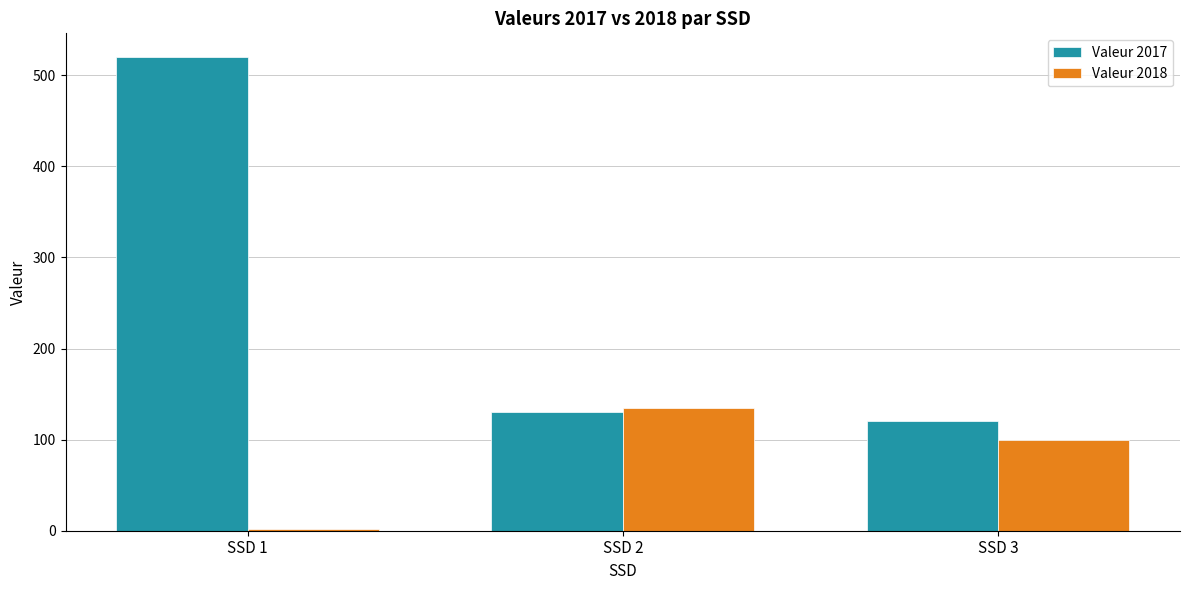

Are the bars grouped side by side (vs. stacked)?

Yes